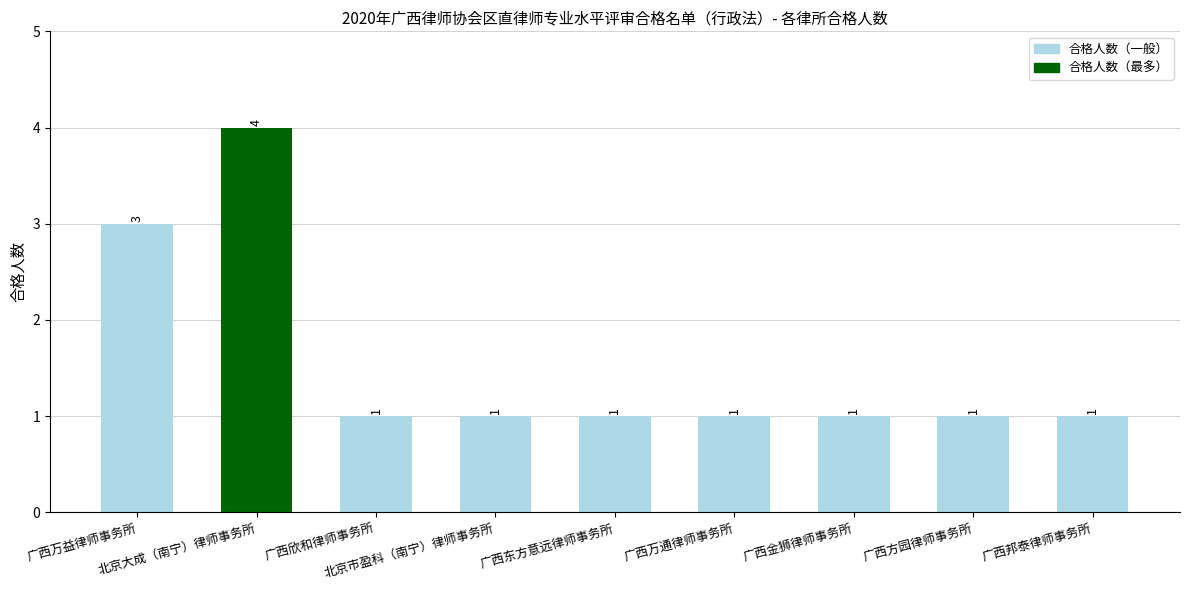

Which category has the highest value across all series?

北京大成（南宁）律师事务所